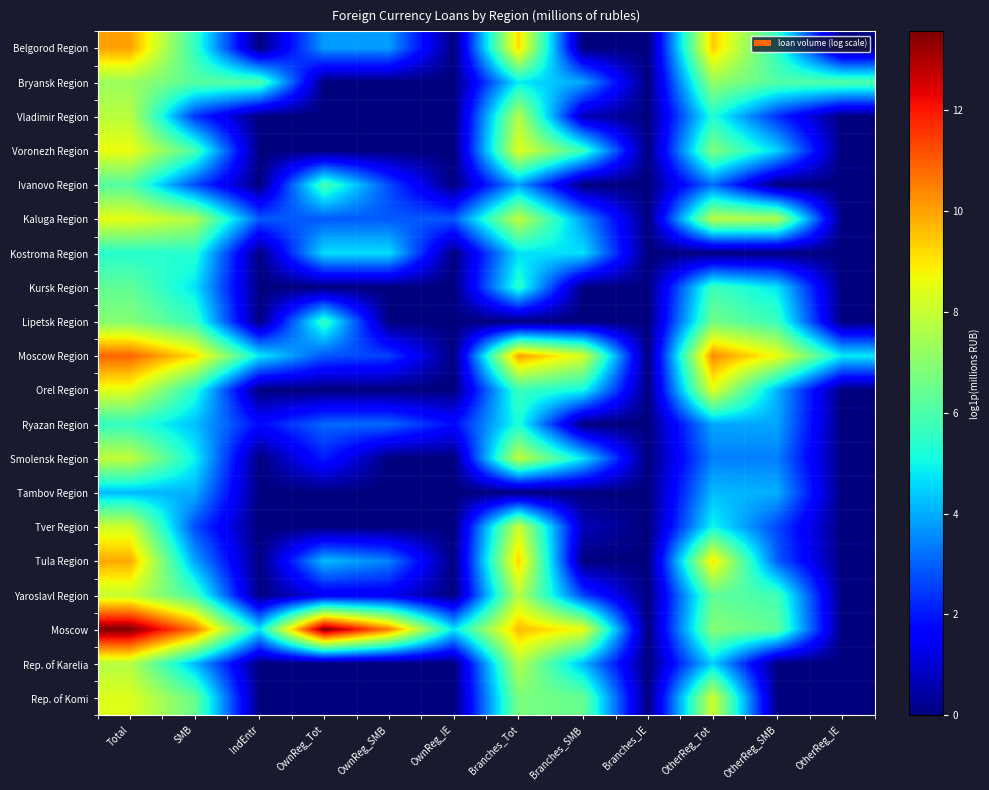

List the series in order of their peak value, lowest first.

Tambov Region, Kostroma Region, Ryazan Region, Ivanovo Region, Kursk Region, Lipetsk Region, Bryansk Region, Rep. of Karelia, Vladimir Region, Smolensk Region, Yaroslavl Region, Tver Region, Rep. of Komi, Orel Region, Kaluga Region, Voronezh Region, Tula Region, Belgorod Region, Moscow Region, Moscow